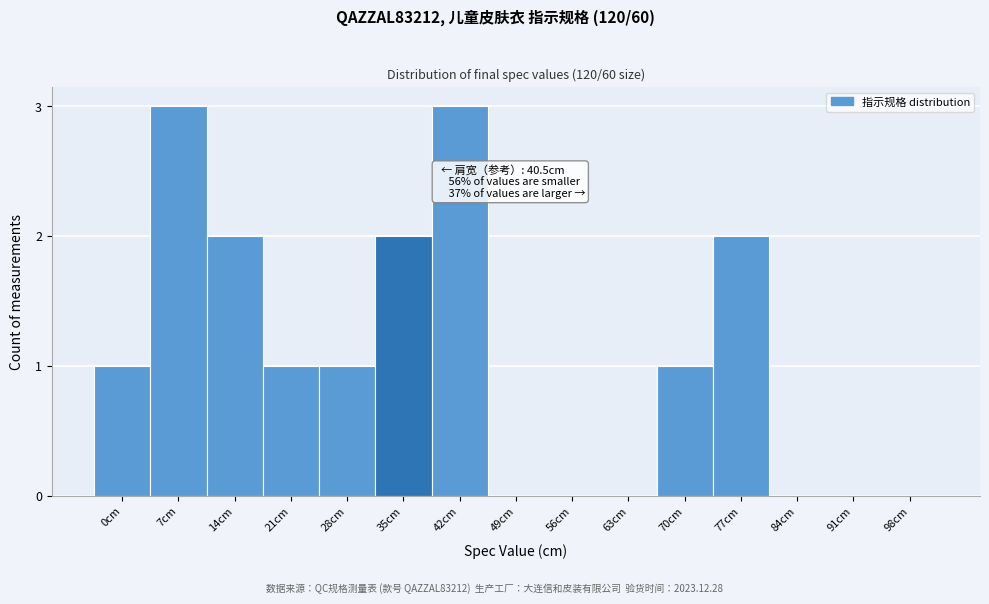

Reading left to right, transcribe all the data shown in this chart.

0cm=1	7cm=3	14cm=2	21cm=1	28cm=1	35cm=2	42cm=3	49cm=0	56cm=0	63cm=0	70cm=1	77cm=2	84cm=0	91cm=0	98cm=0